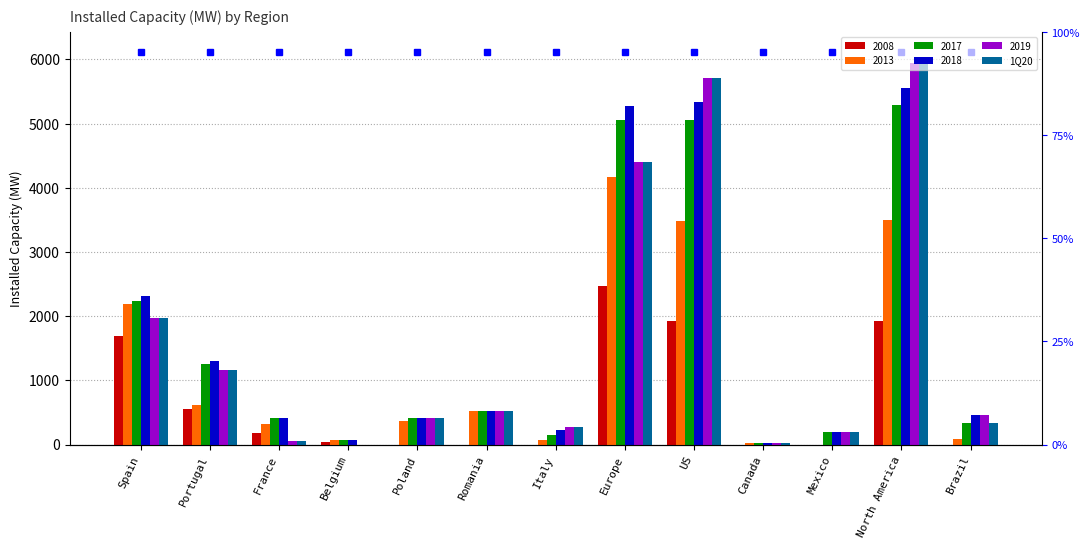

The value at US is 3502.2. True or false?

False